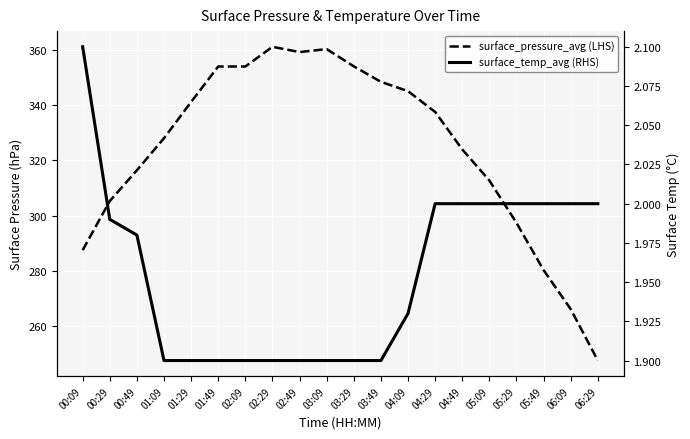

What is the total value across all series at 02:49?

361.2